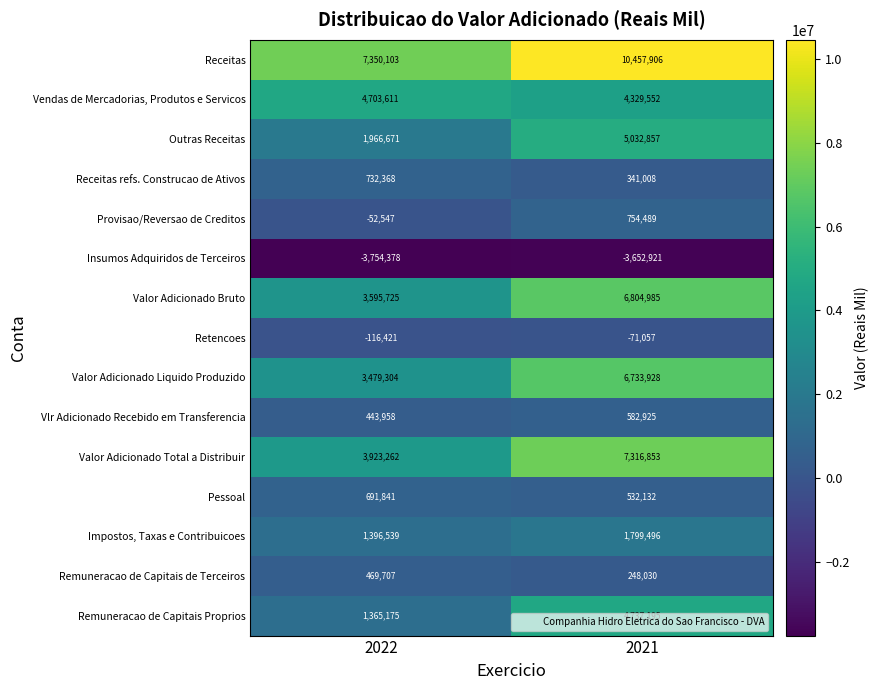

At which label does Valor Adicionado Liquido Produzido reach its peak?

2021